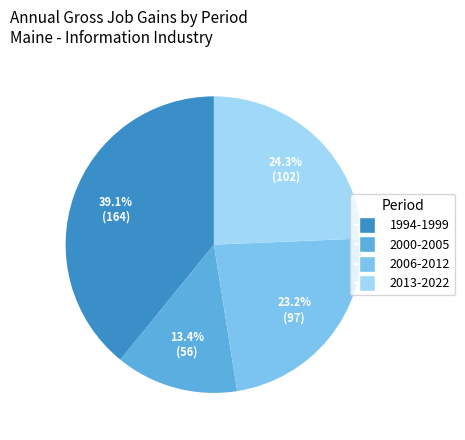

Does any single category account for the majority?

No